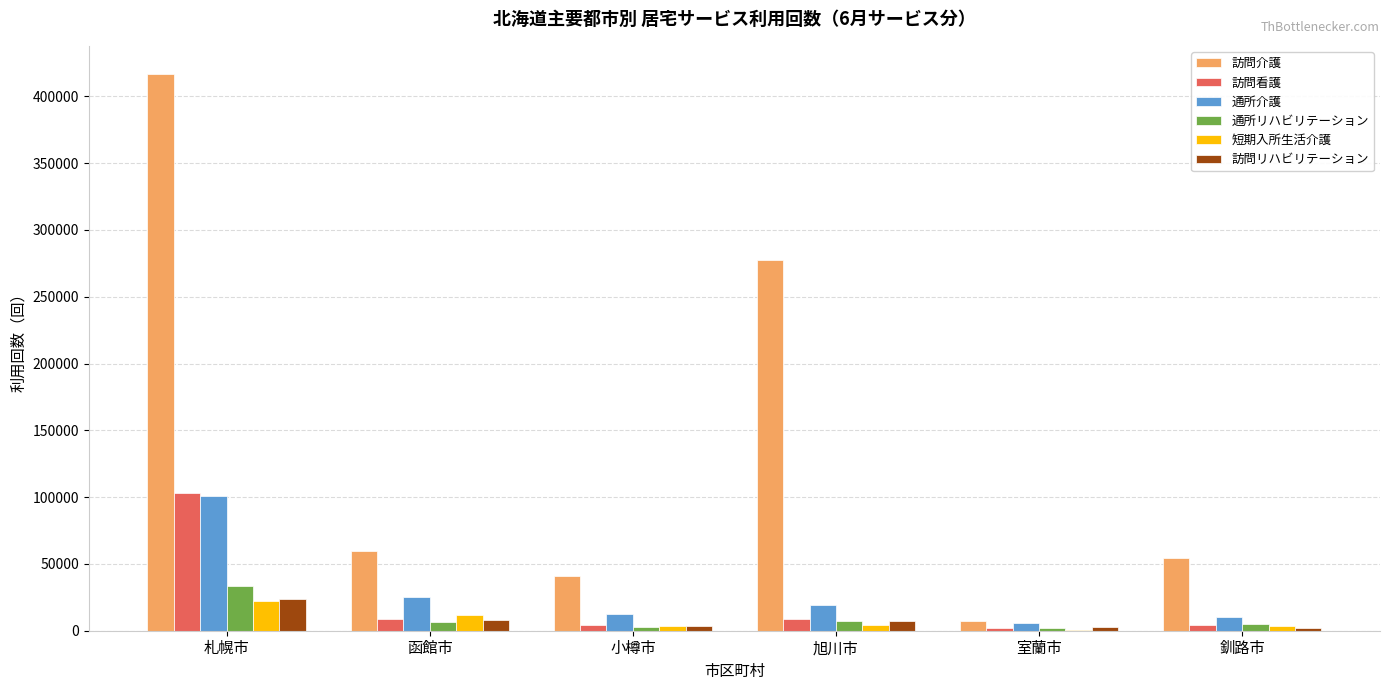

At which category is the sum across all series the highest?

札幌市